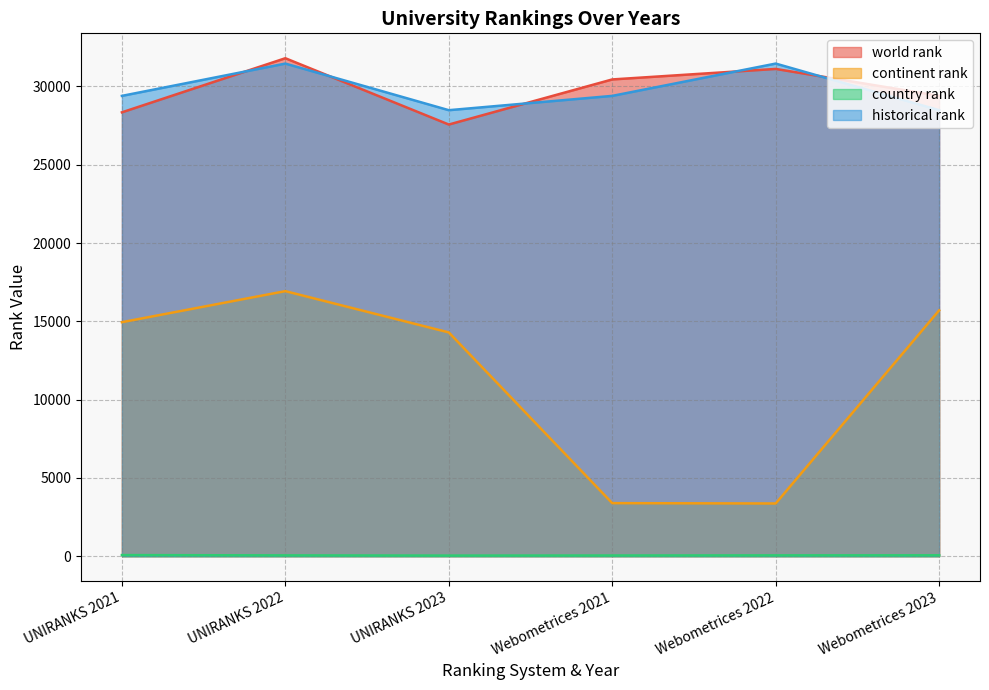

How many interior local valleys does the world rank series have?

1